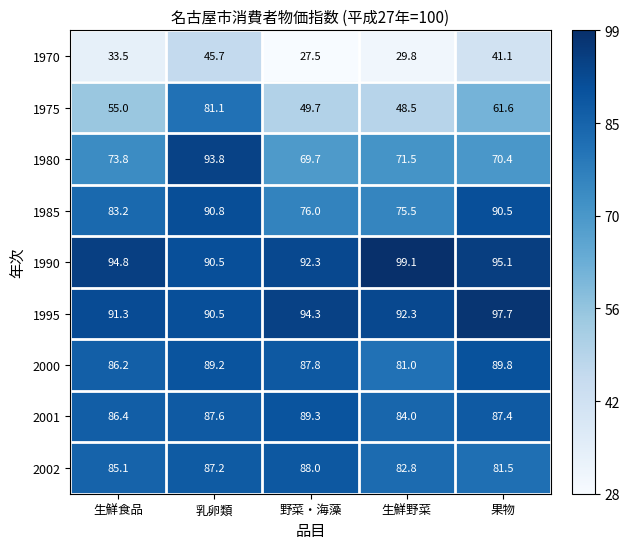

At which category does the chart reach its peak across all series?

生鮮野菜